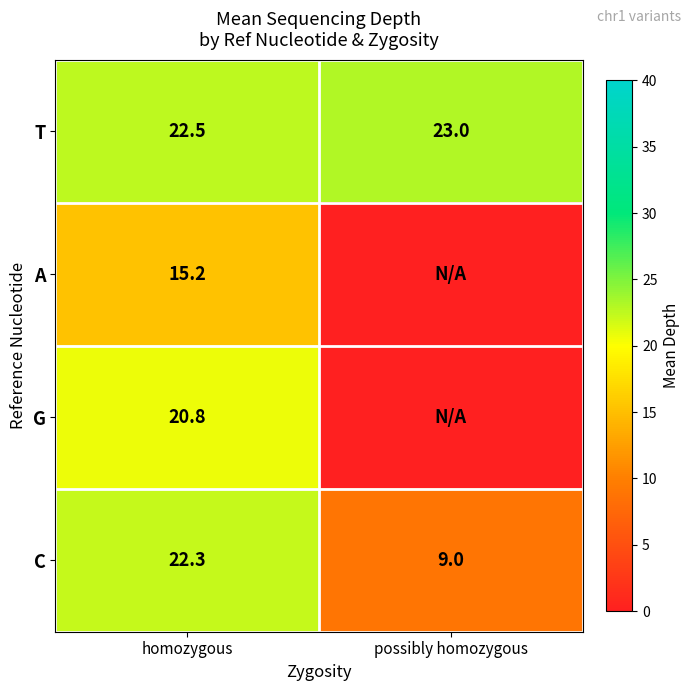

Is the value of C at possibly homozygous greater than the value of T at homozygous?

No